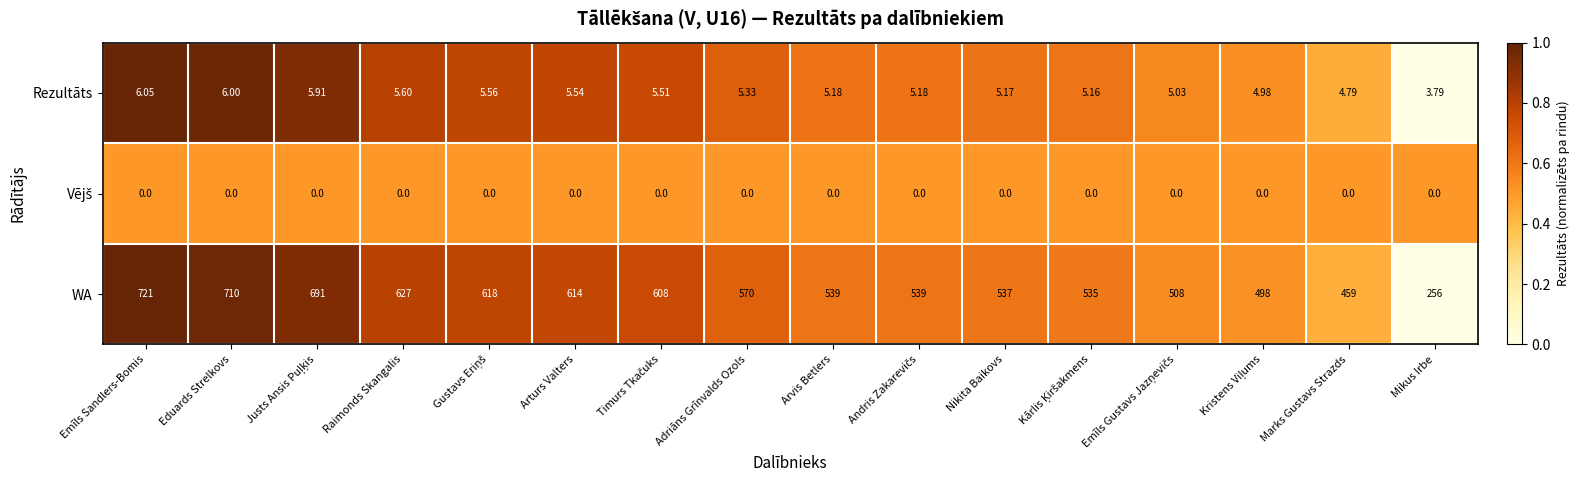

Which series has the largest range (max minus min)?

WA